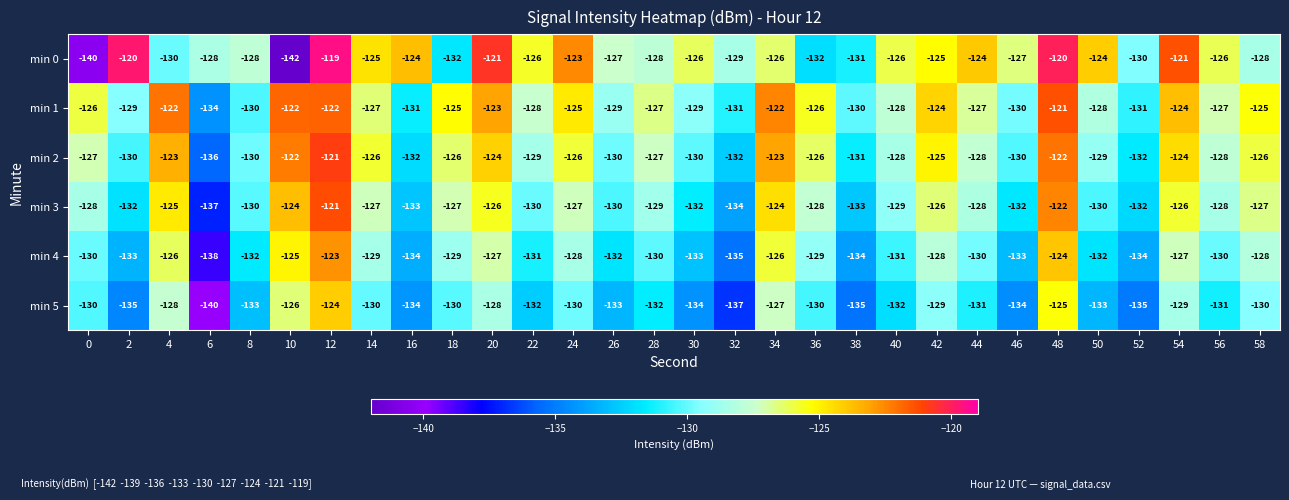

Count the number of categories in the chart.

30